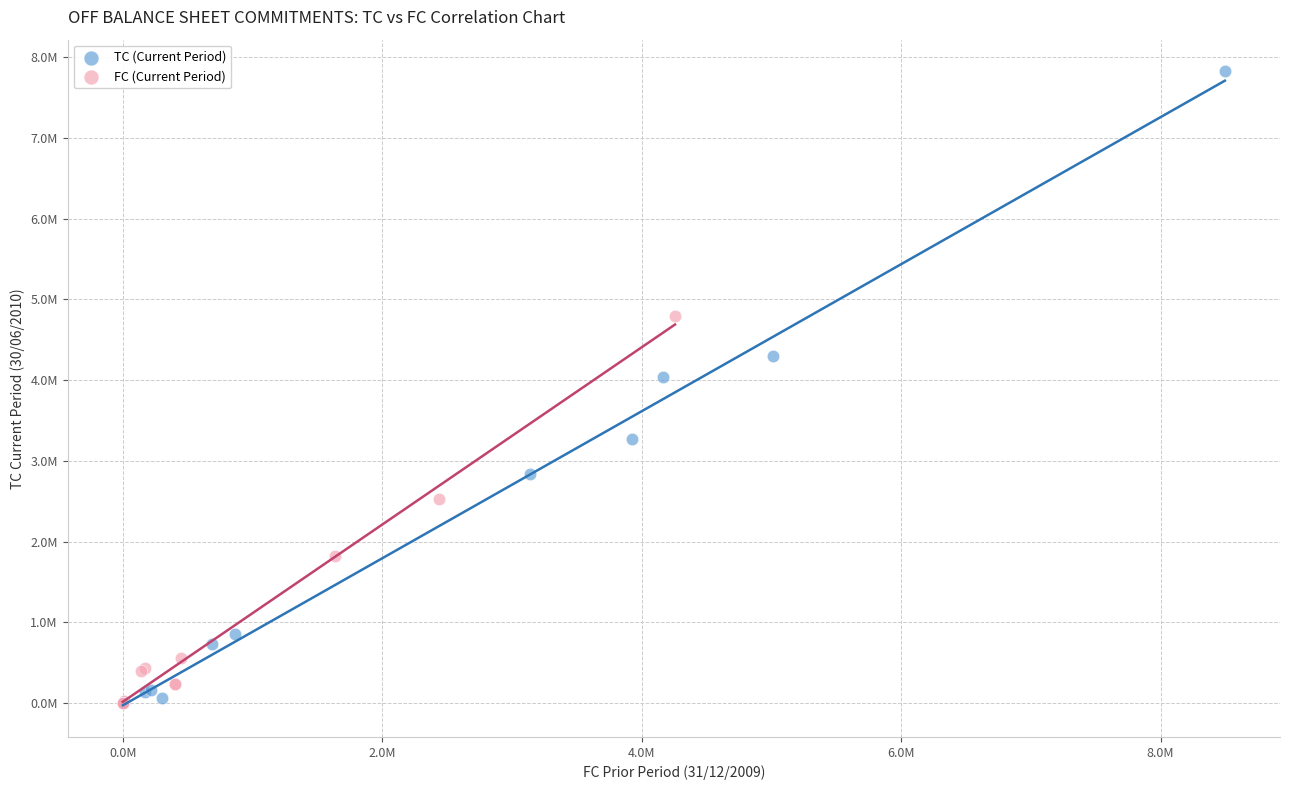

Which series reaches the maximum Y coordinate?

TC (Current Period)